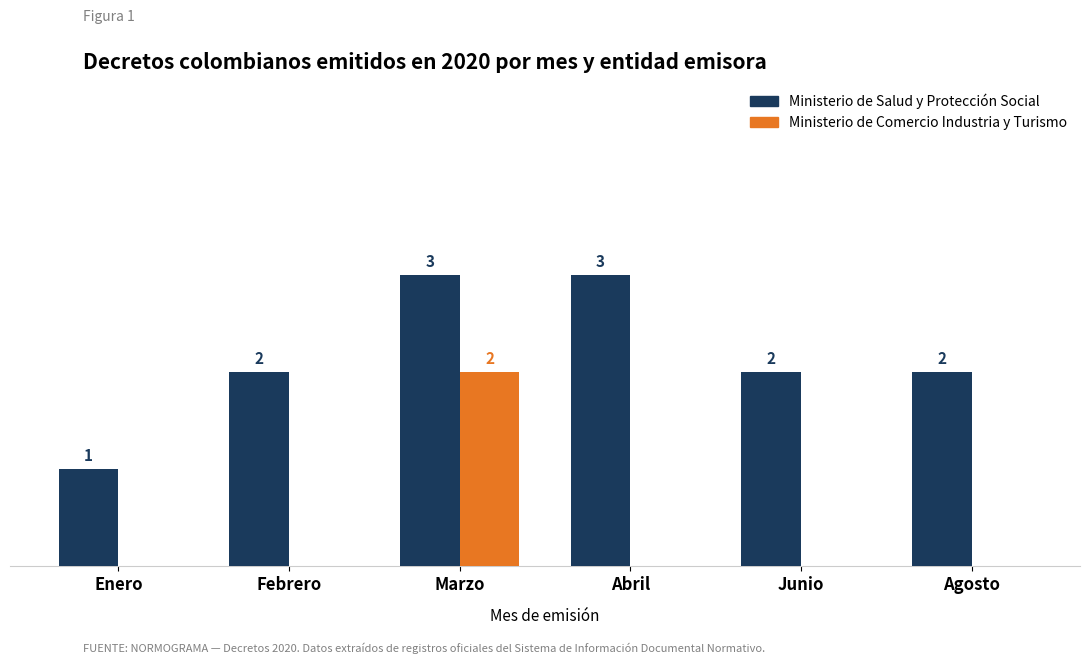

Which category has the highest value in the Ministerio de Comercio Industria y Turismo series?

Marzo